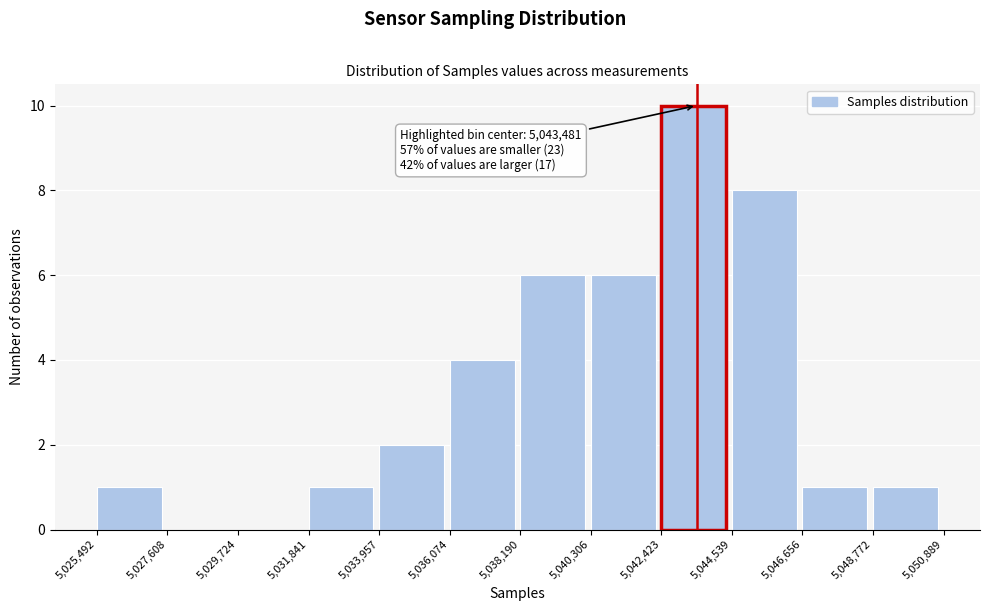

Over which range of the x-axis is the bar tallest?

5,042,423 to 5,044,539